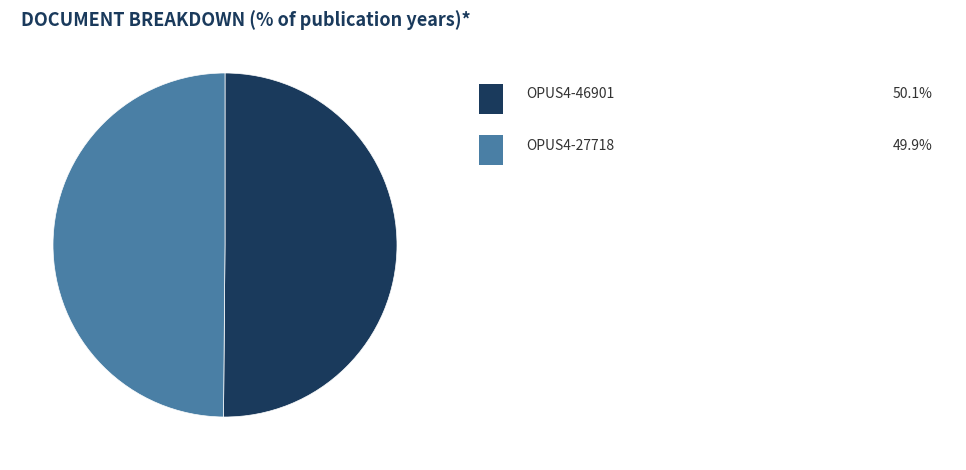

Rank the categories by value from highest to lowest.

OPUS4-46901, OPUS4-27718